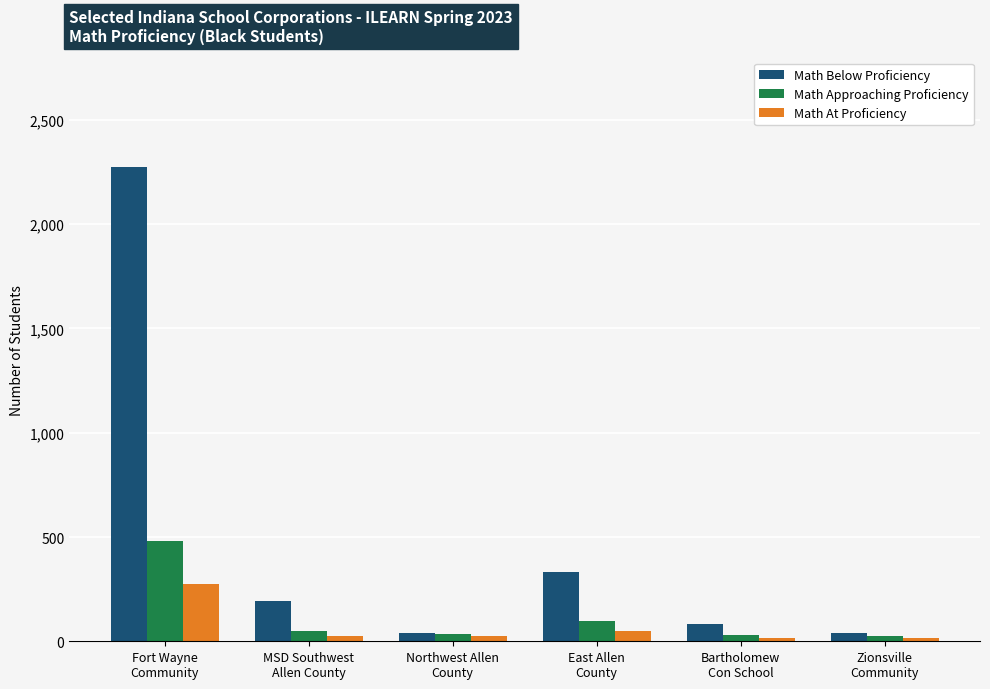

The value of Math At Proficiency at Northwest Allen
County is 26. True or false?

True